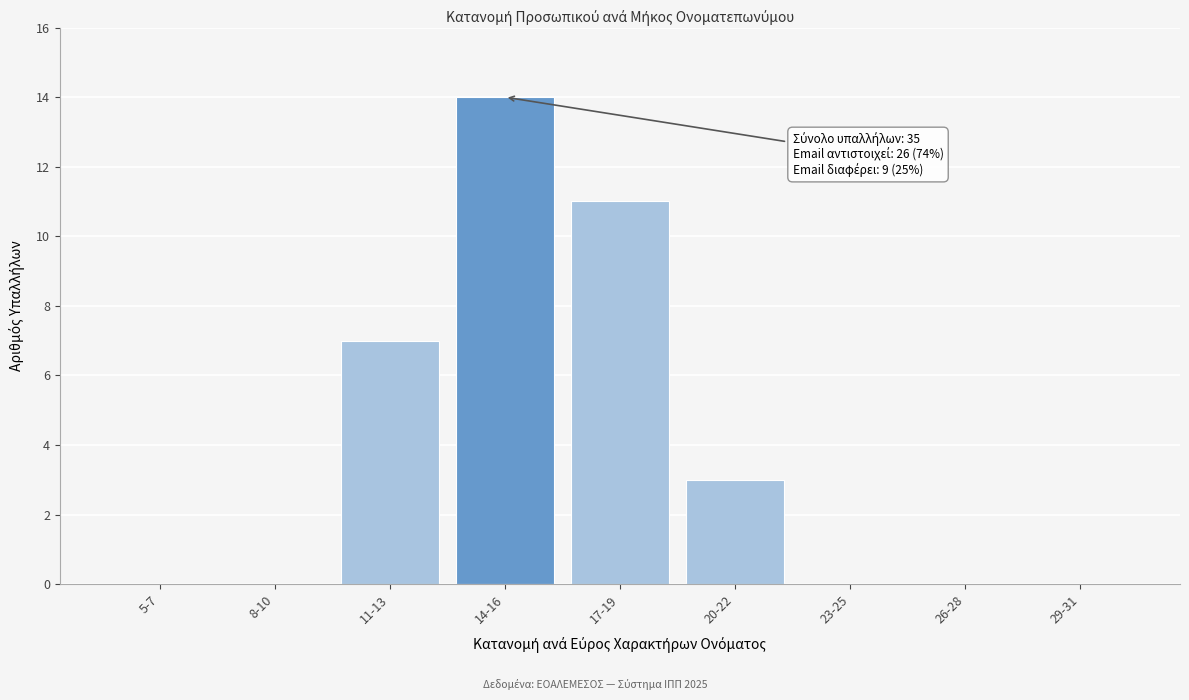

Reading left to right, what are all the values shown in this chart?

5-7=0	8-10=0	11-13=7	14-16=14	17-19=11	20-22=3	23-25=0	26-28=0	29-31=0